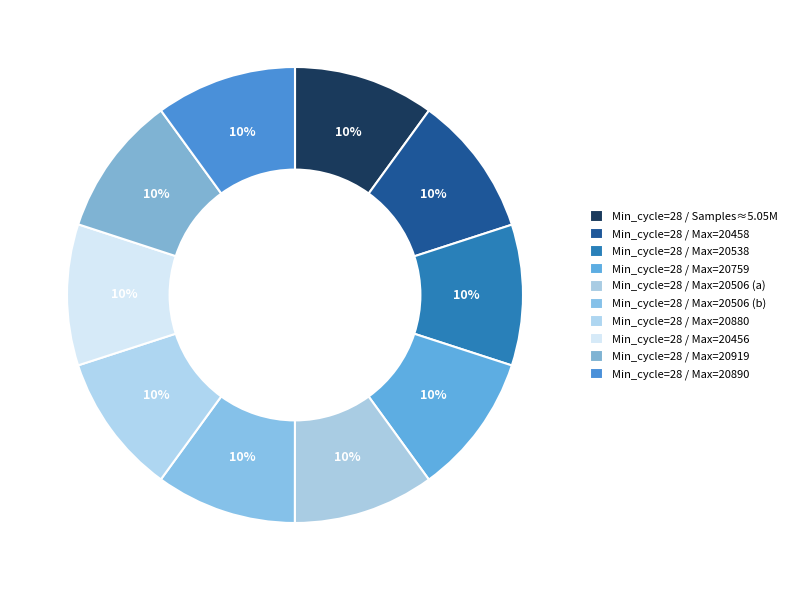

Count the number of slices in the pie.

10